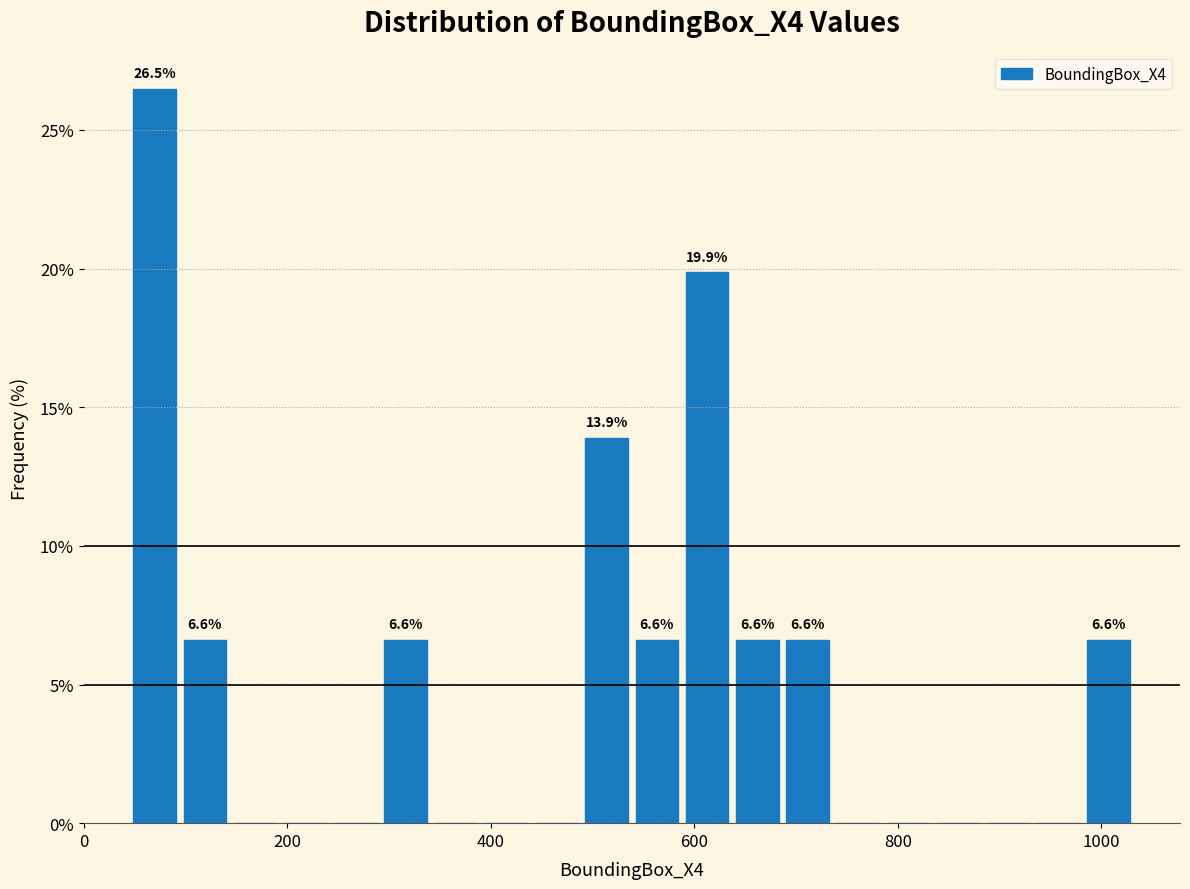

Read against the x-axis, roughly where is the centre of the tallest bar?

60